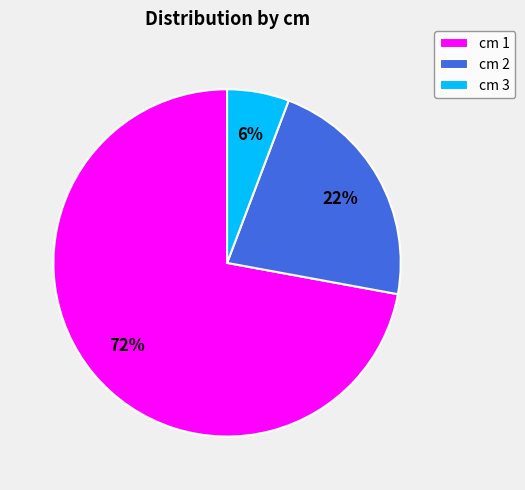

To the nearest percent, what portion does cm 3 represent?

6%